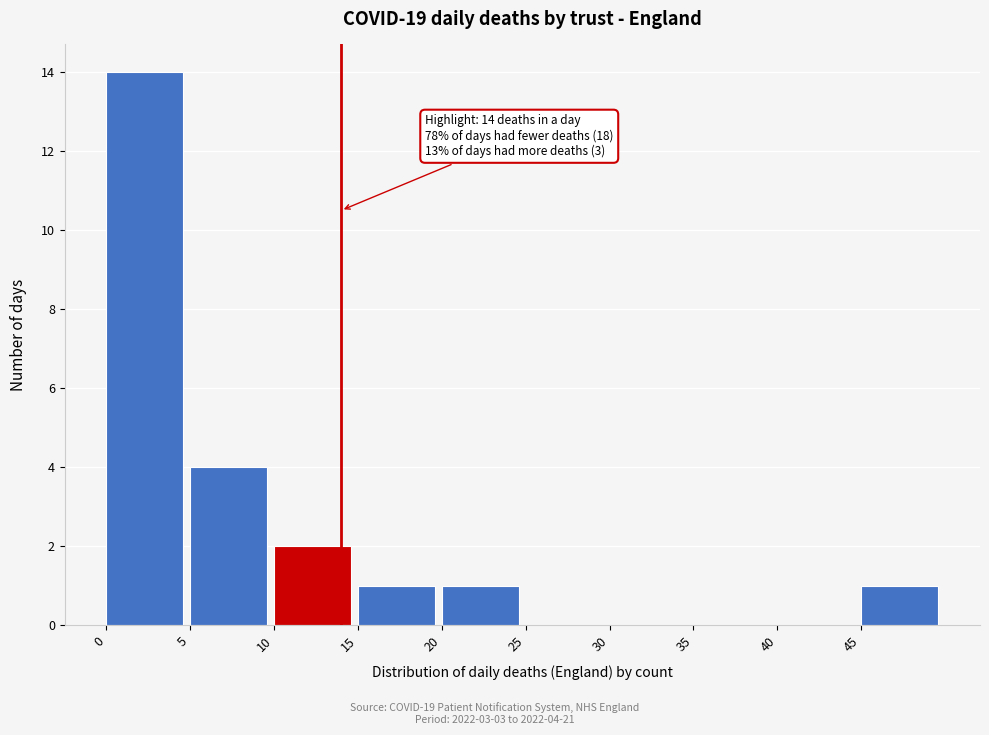

Over which range of the x-axis is the bar tallest?

0 to 5